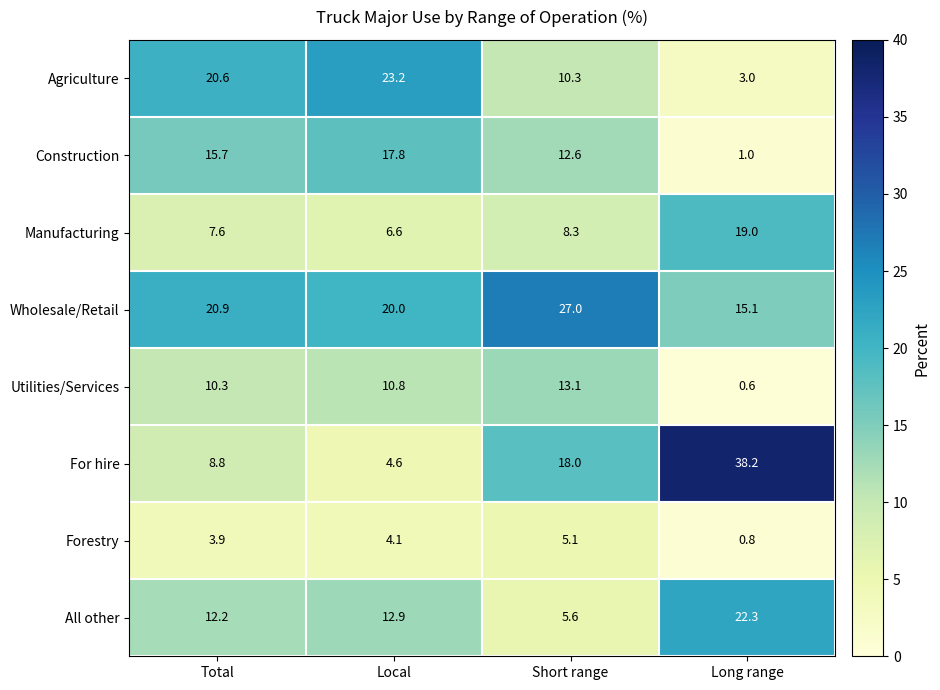

Which series changed the most between Local and Short range?

For hire